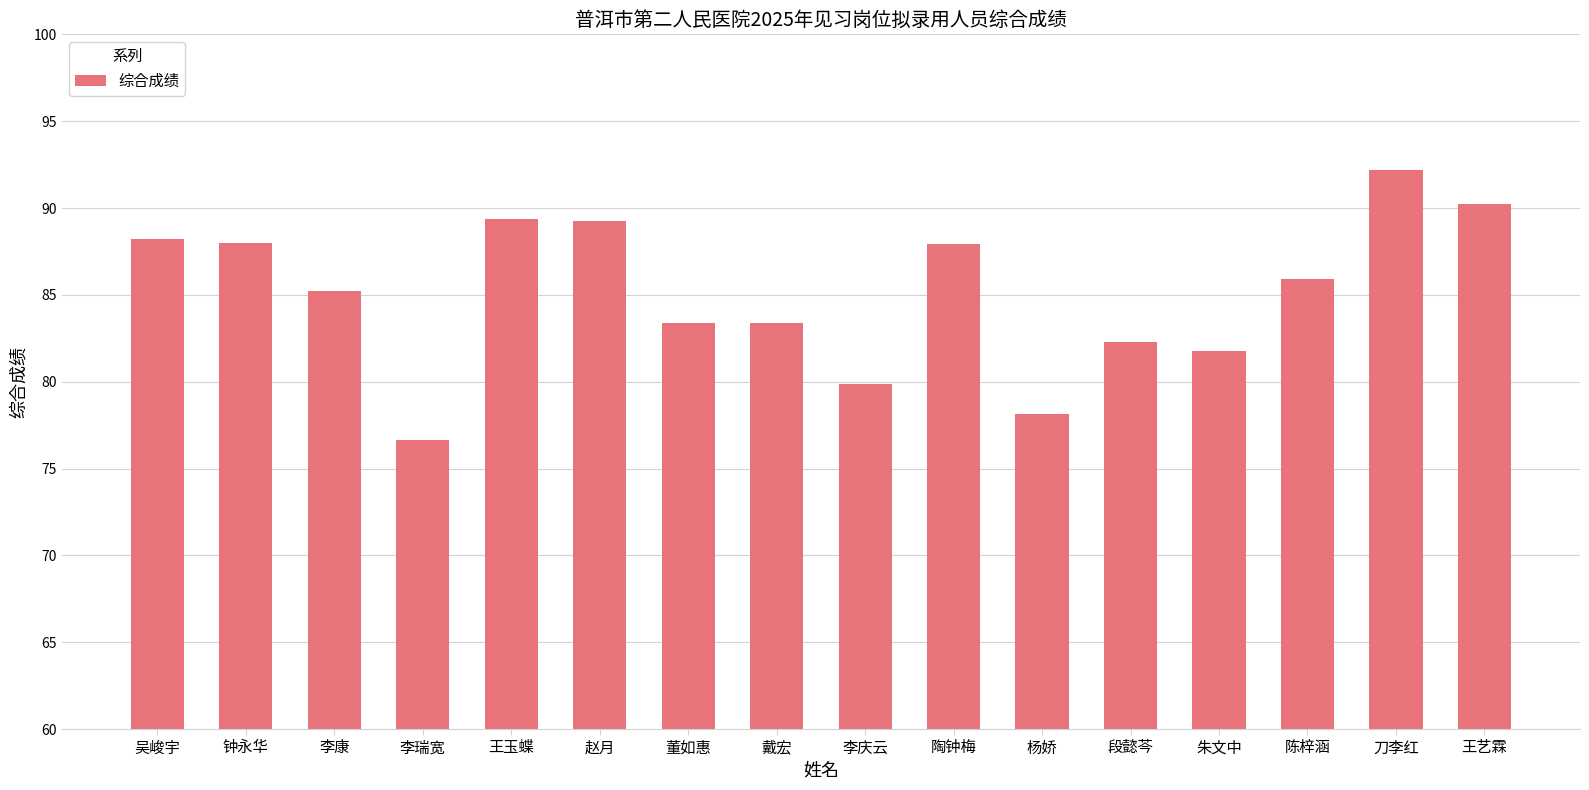

True or false: the data shows 83.4 at 董如惠.

True